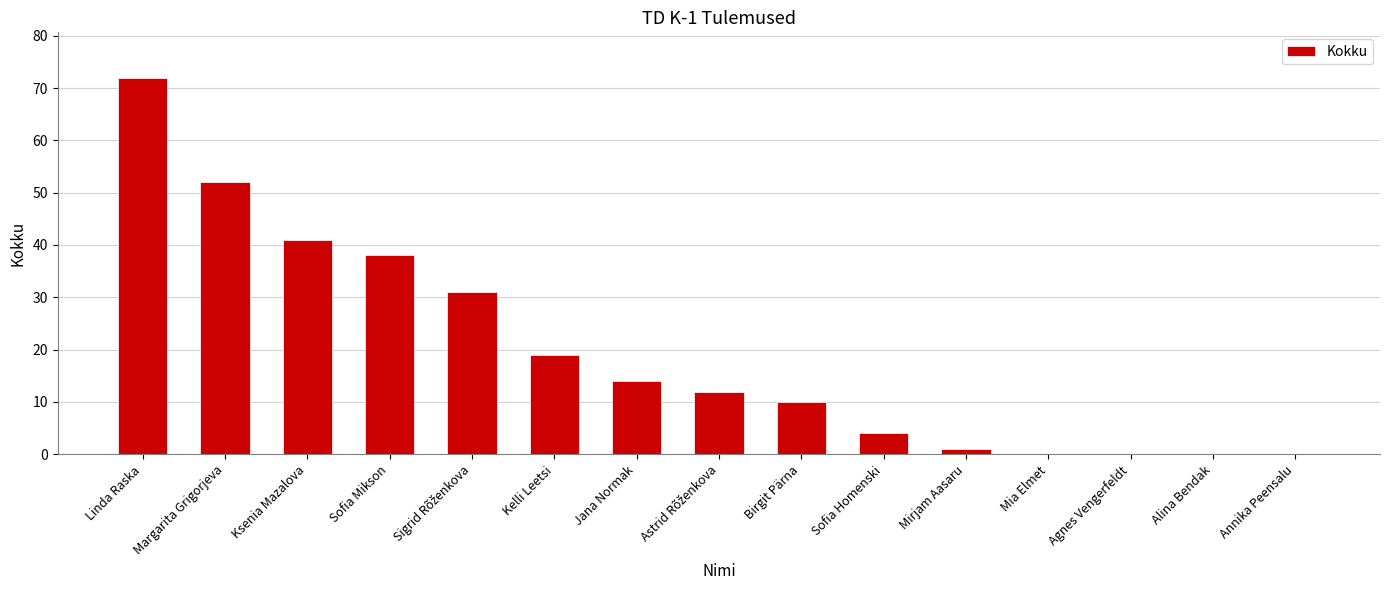

Reading left to right, extract all data points from this chart.

72	52	41	38	31	19	14	12	10	4	1	0	0	0	0